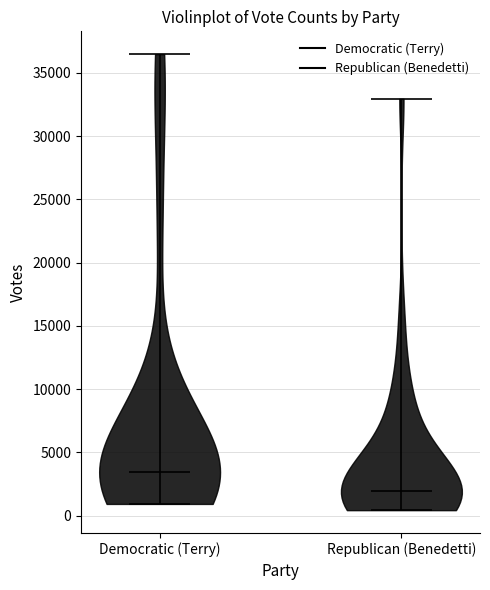

What is the lowest point the violin for Democratic (Terry) reaches on the y-axis? The values are not printed on the chart, so give them approximately, as read against the axis.

1000